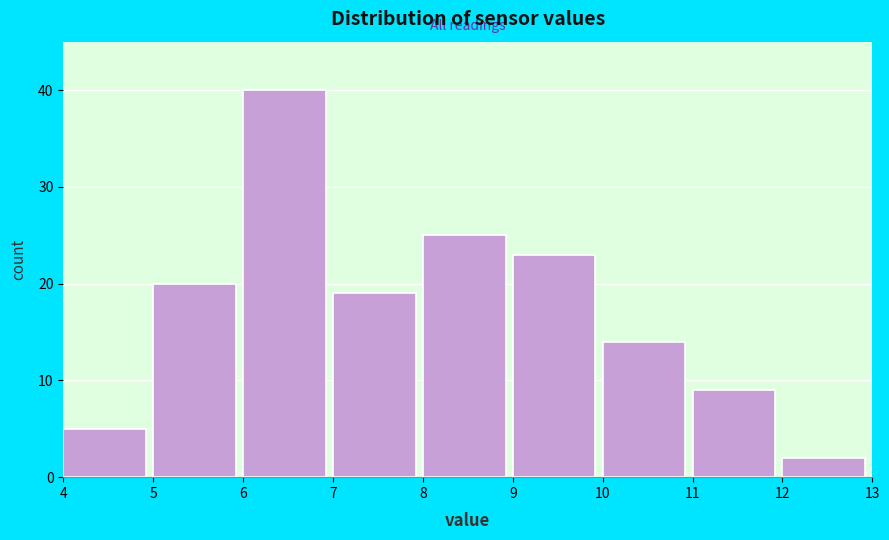

Reading left to right, transcribe this chart: for each bar, give the range it covers on the x-axis and its height. The values are not printed on the chart, so give them approximately, as read against the axis.

4 to 5: 5
5 to 6: 20
6 to 7: 40
7 to 8: 19
8 to 9: 25
9 to 10: 23
10 to 11: 14
11 to 12: 9
12 to 13: 2